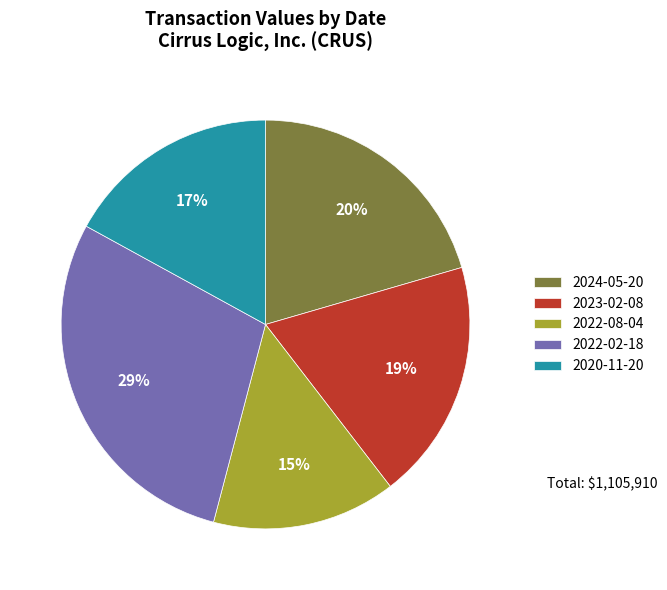

To the nearest percent, what is the difference between the largest and smallest slice percentages?

14%